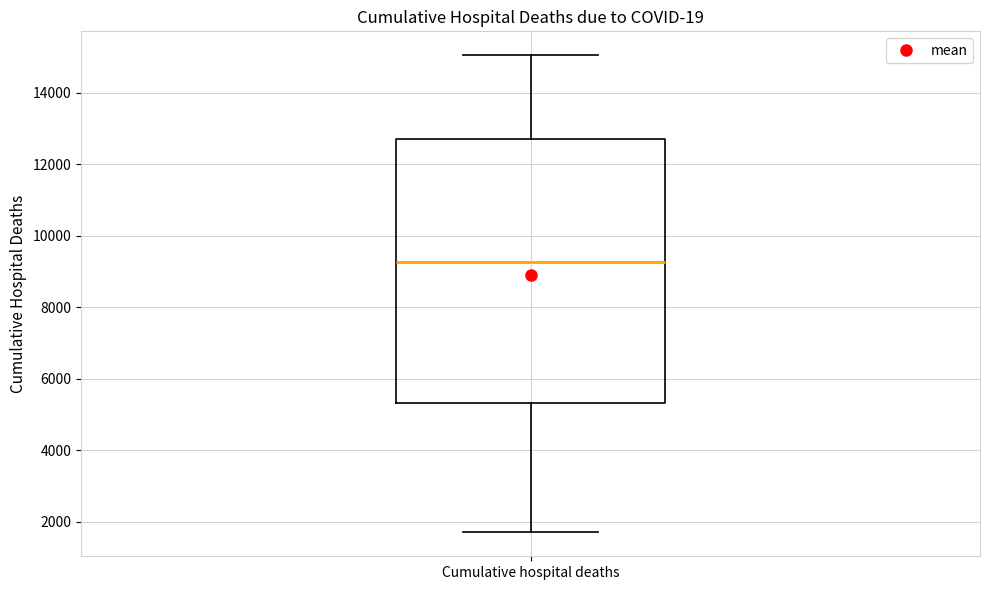

Transcribe this box plot: give where the median line is, the range the box spans, and where the two whiskers end, as read against the y-axis. The values are not printed on the chart, so give them approximately, as read against the axis.

median 9200, box 5400 to 12800, whiskers 1600 to 15000